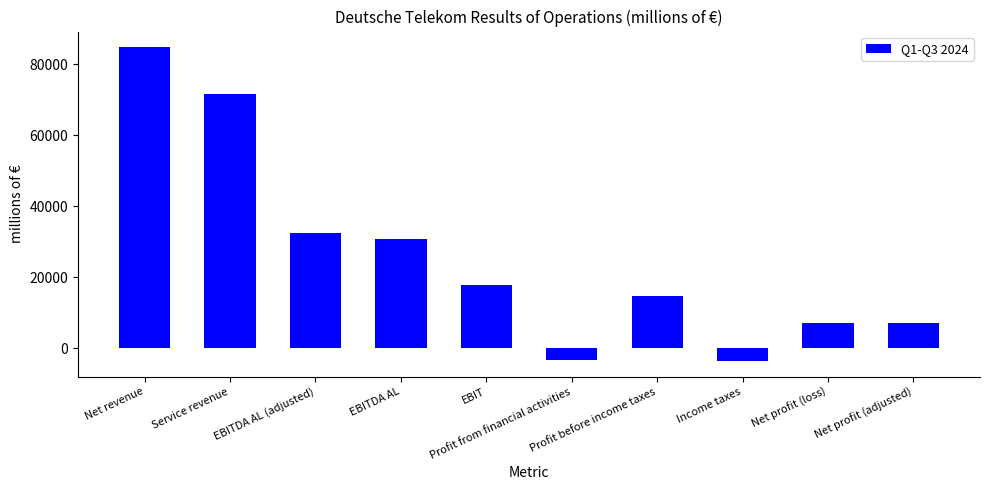

True or false: the data shows 23421 at EBIT.

False